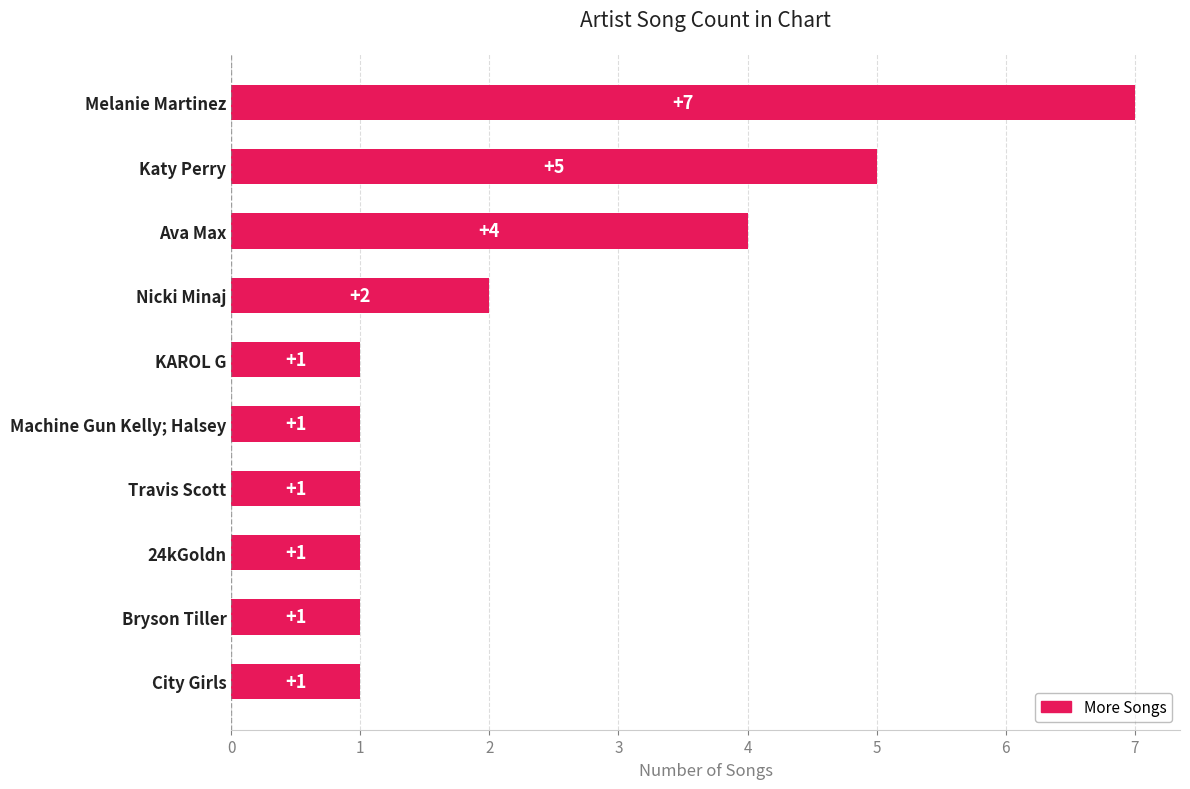

How many distinct data groups are displayed?

1